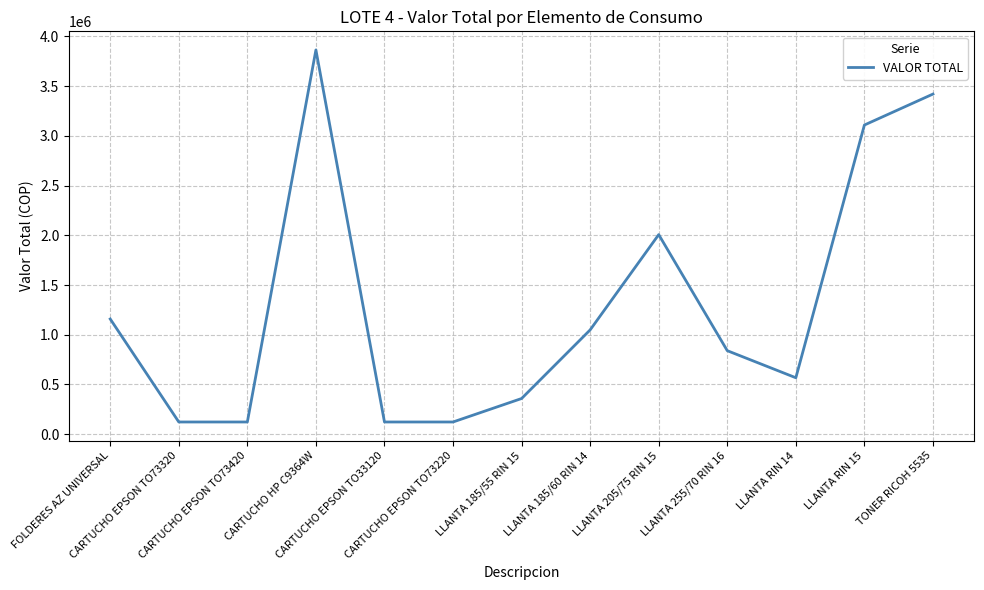

What is the difference between the values at LLANTA RIN 15 and CARTUCHO EPSON TO73220?

2986157